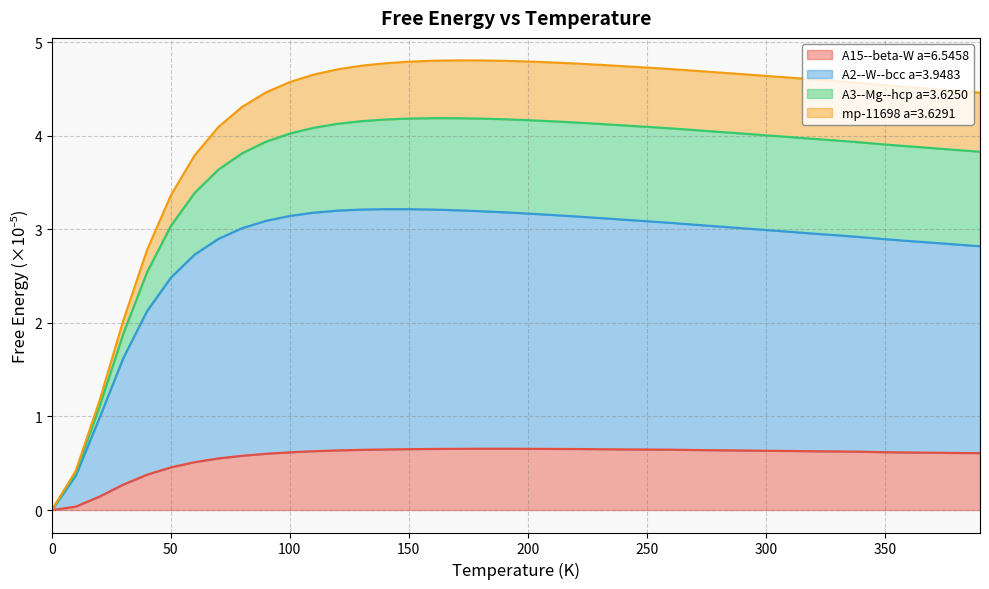

What is the label of the 24th point from the right?

160.0